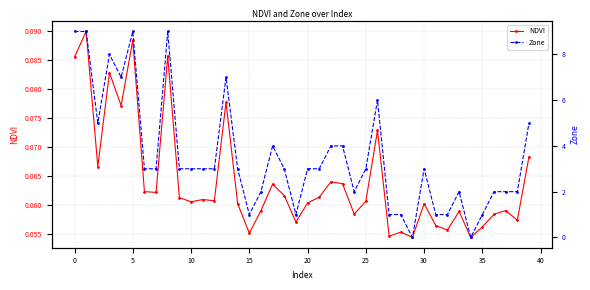

Which series has the largest range (max minus min)?

Zone